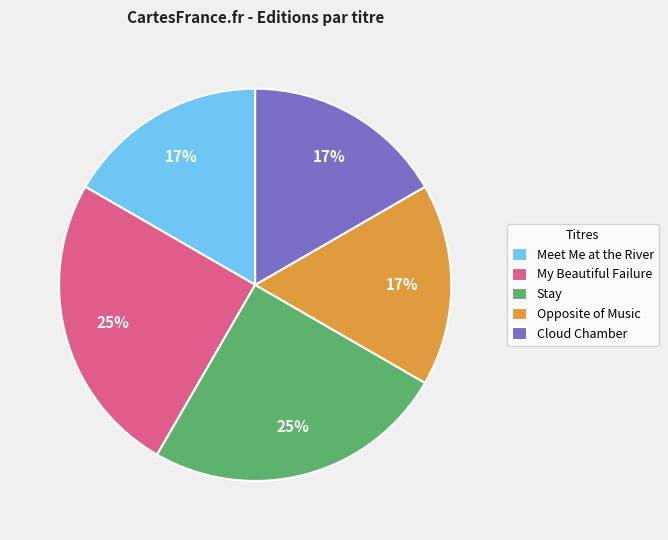

To the nearest percent, what percentage of the pie is Stay?

25%